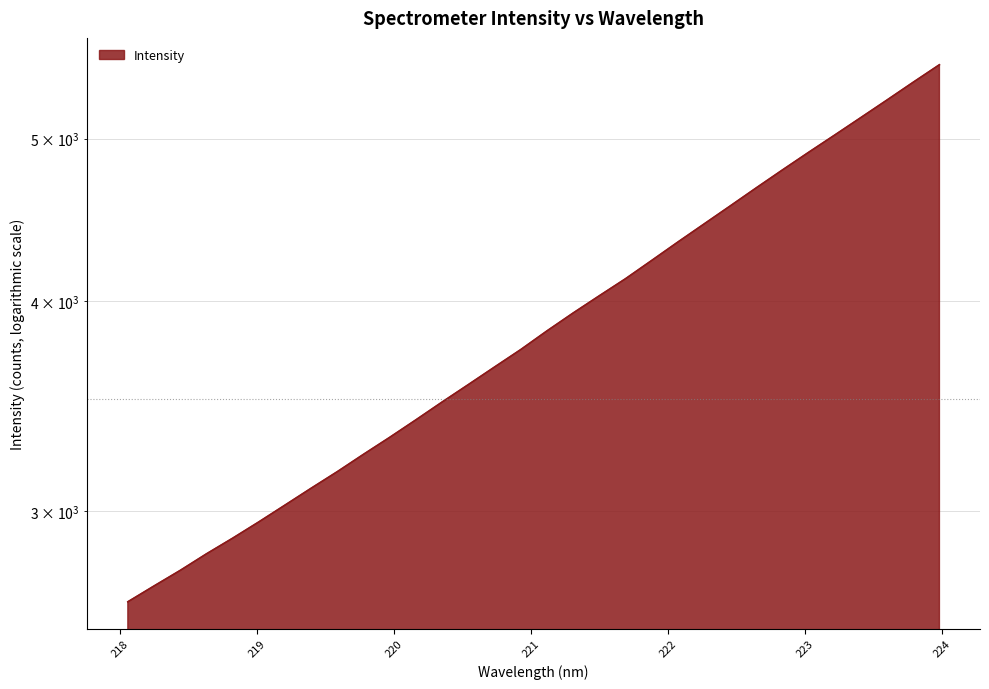

Reading left to right, list all the values displayed in this chart.

2648.4	2706.6	2765.1	2828.5	2890.0	2955.4	3024.4	3095.4	3166.6	3243.0	3319.3	3400.0	3484.1	3568.3	3655.4	3743.8	3840.8	3936.3	4030.6	4125.8	4230.6	4338.8	4447.6	4559.1	4674.1	4790.3	4907.6	5025.5	5147.6	5273.0	5403.0	5534.0